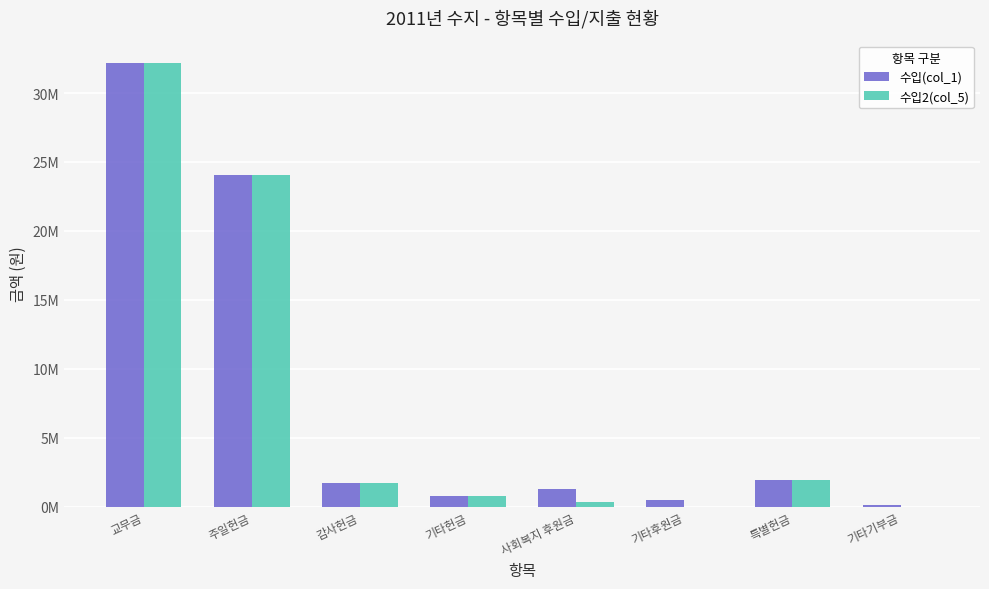

What is the label of the 5th bar from the right?

기타헌금